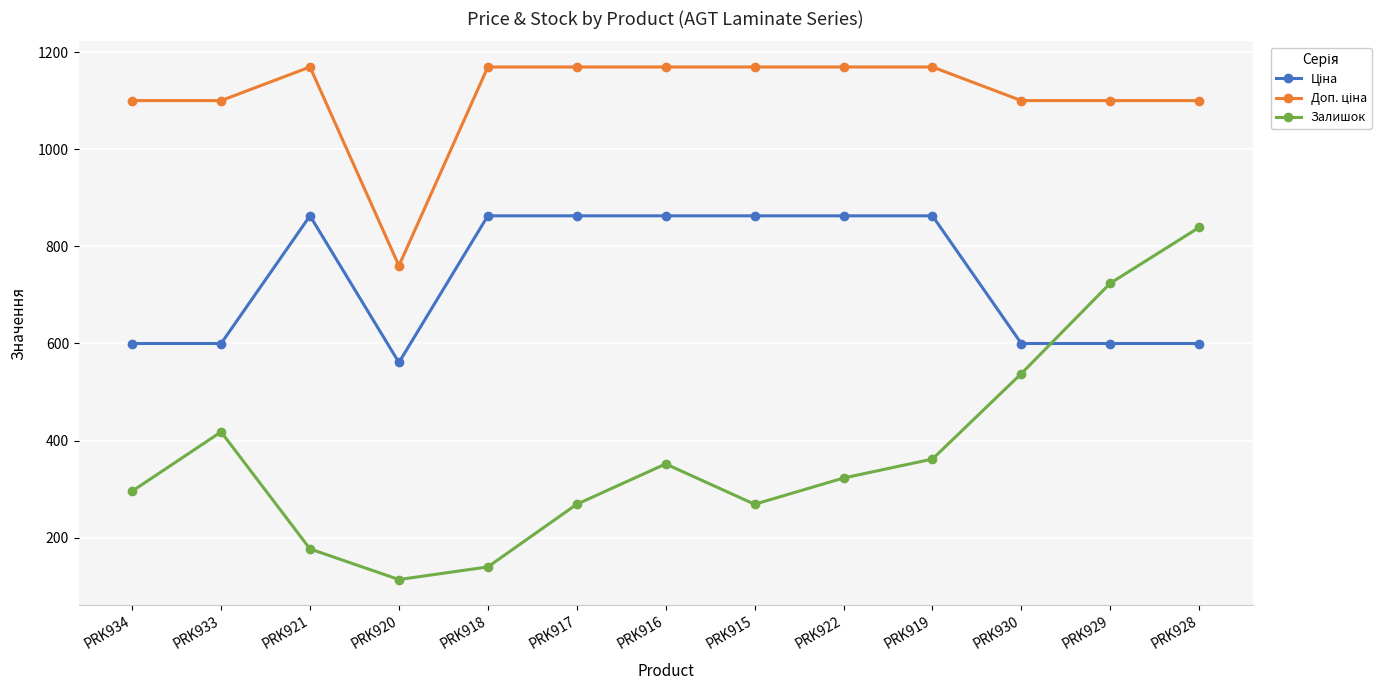

How many lines are shown in the chart?

3